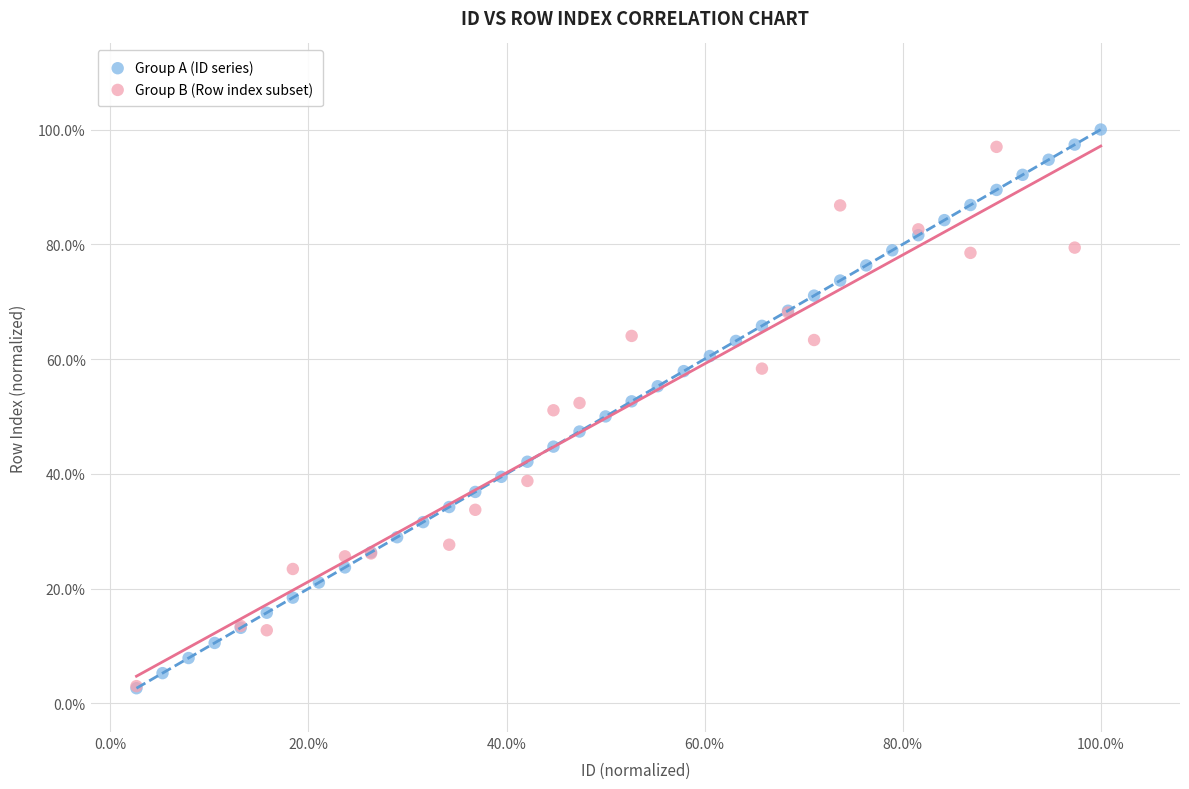

What are all the series names shown in the legend?

Group A (ID series), Group B (Row index subset)